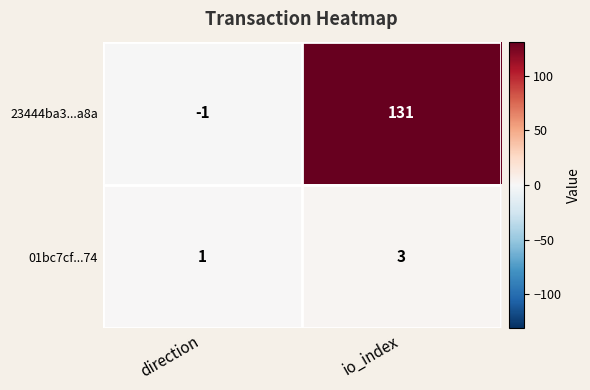

Is it true that 01bc7cf...74 equals 0 at direction?

False